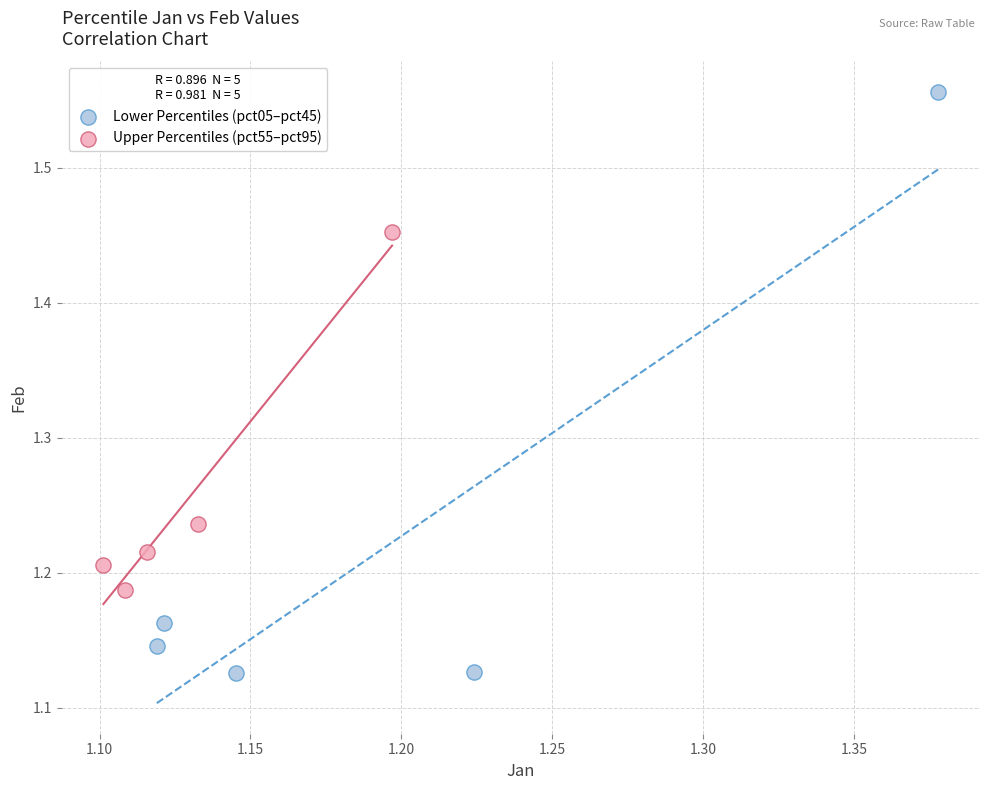

Which series has the widest spread of Y values?

Lower Percentiles (pct05–pct45)